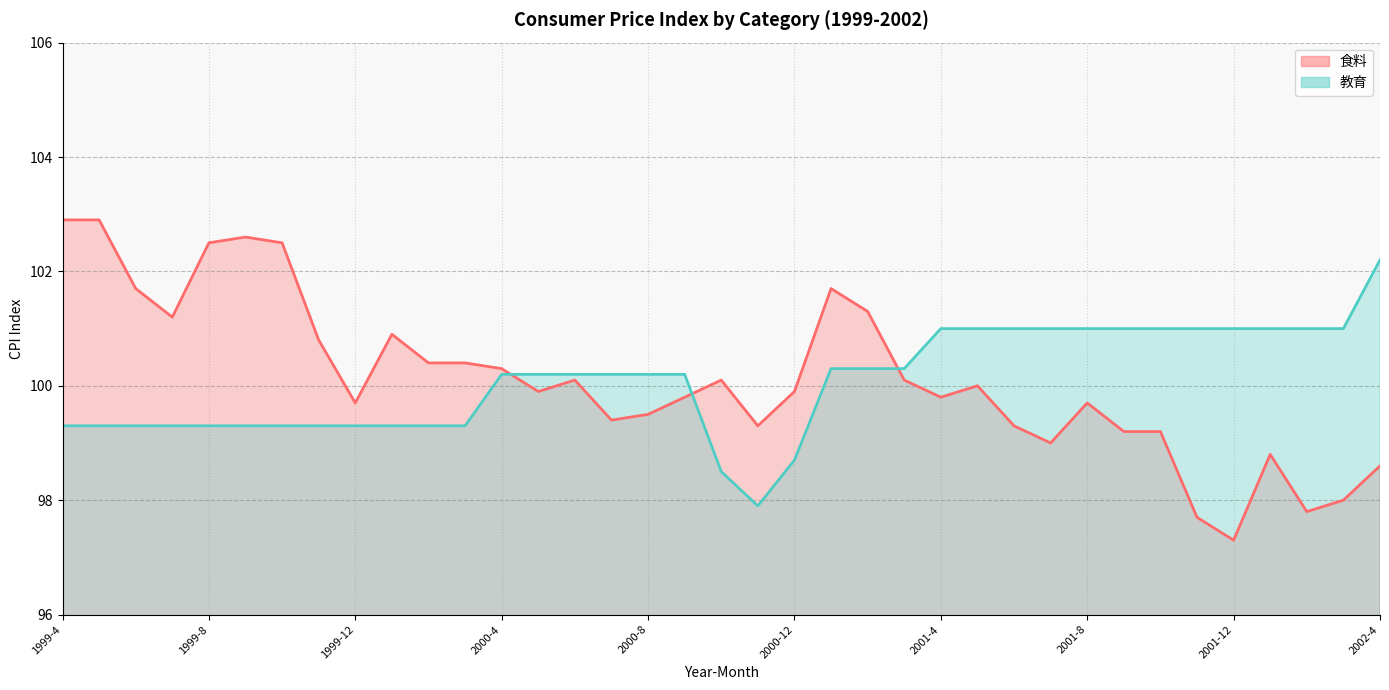

Rank the categories by 食料 value from highest to lowest.

1999-4, 1999-5, 1999-9, 1999-8, 1999-10, 1999-6, 2001-1, 2001-2, 1999-7, 2000-1, 1999-11, 2000-2, 2000-3, 2000-4, 2000-6, 2000-10, 2001-3, 2001-5, 2000-5, 2000-12, 2000-9, 2001-4, 1999-12, 2001-8, 2000-8, 2000-7, 2000-11, 2001-6, 2001-9, 2001-10, 2001-7, 2002-1, 2002-4, 2002-3, 2002-2, 2001-11, 2001-12